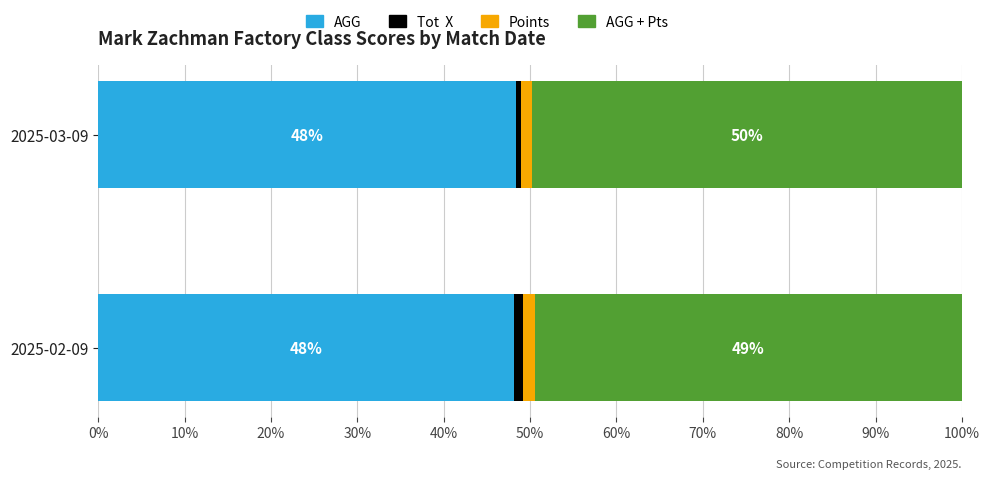

What is the total value across all series at 2025-03-09?

100.0